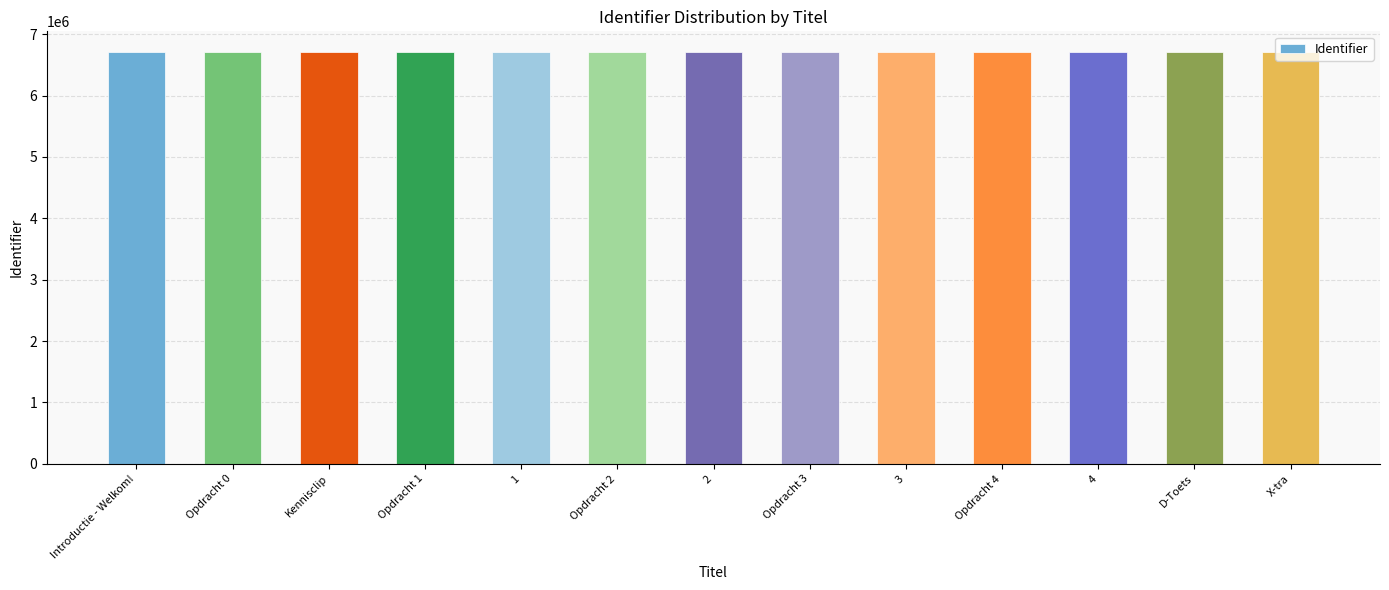

What is the label of the 2nd bar from the left?

Opdracht 0